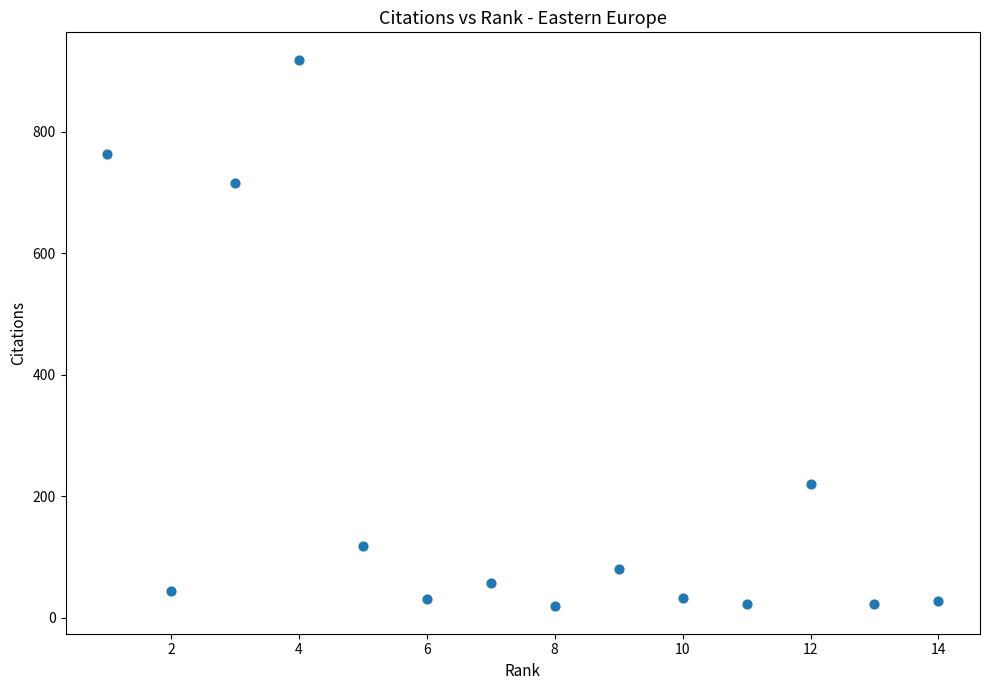

What is the range of X values (max minus min)?

13